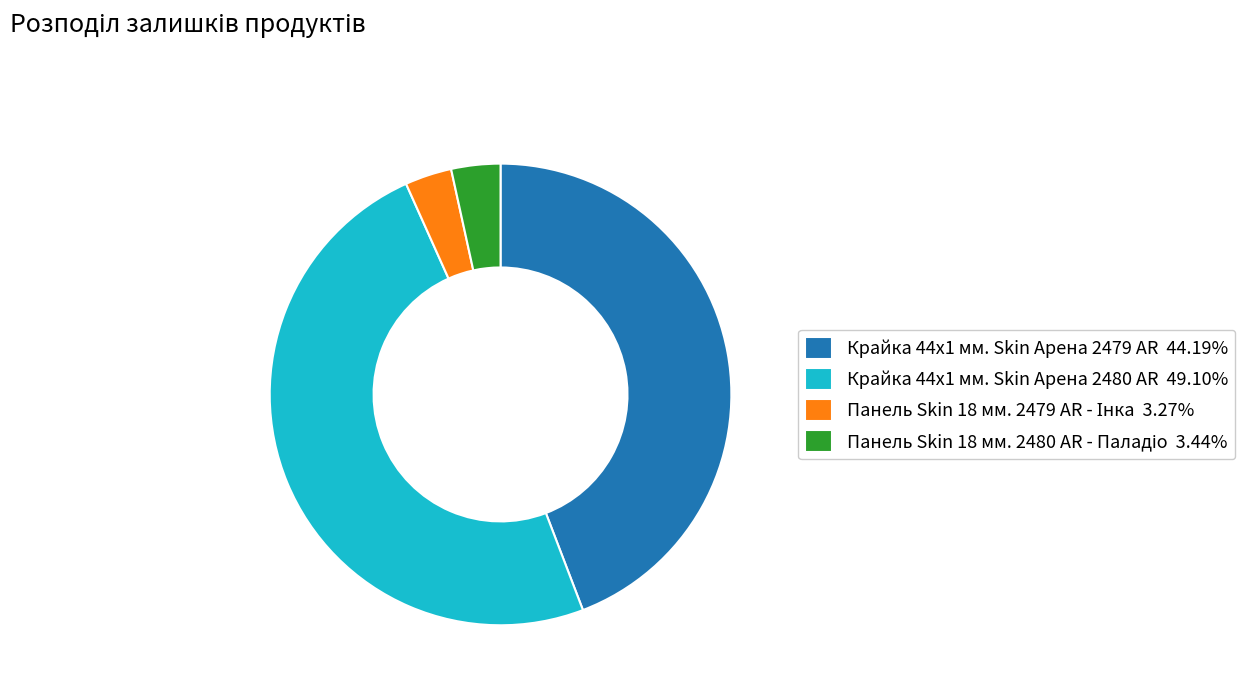

Combined, do Крайка 44x1 мм. Skin Арена 2479 AR 44.19% and Крайка 44x1 мм. Skin Арена 2480 AR 49.10% account for over 50%?

Yes